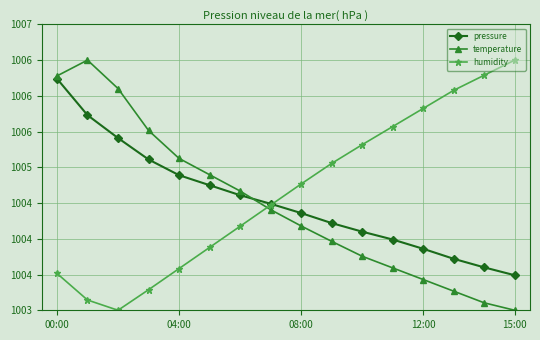

What are all the series names shown in the legend?

pressure, temperature, humidity